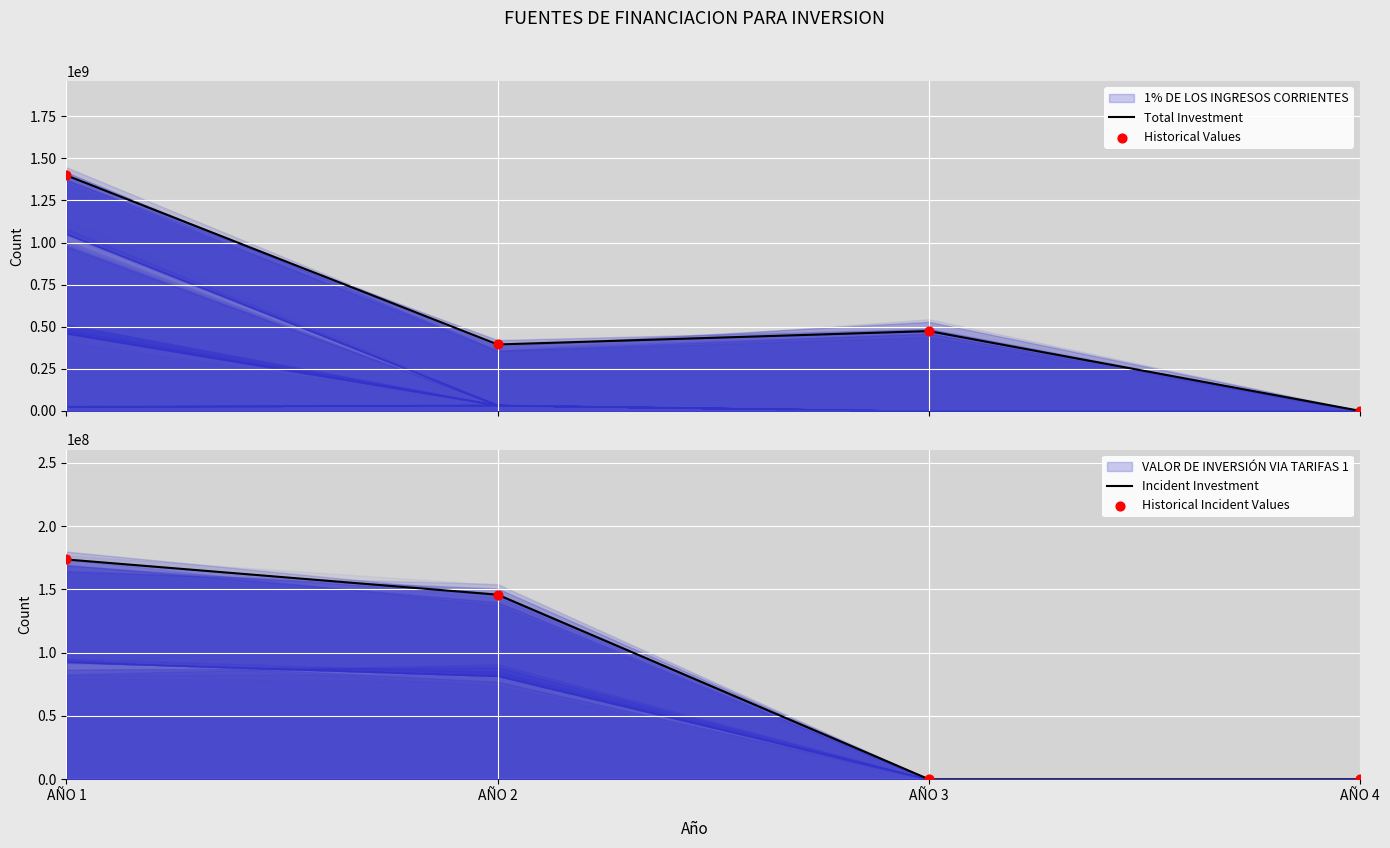

What is the total value across all series at AÑO 2?

1080520820